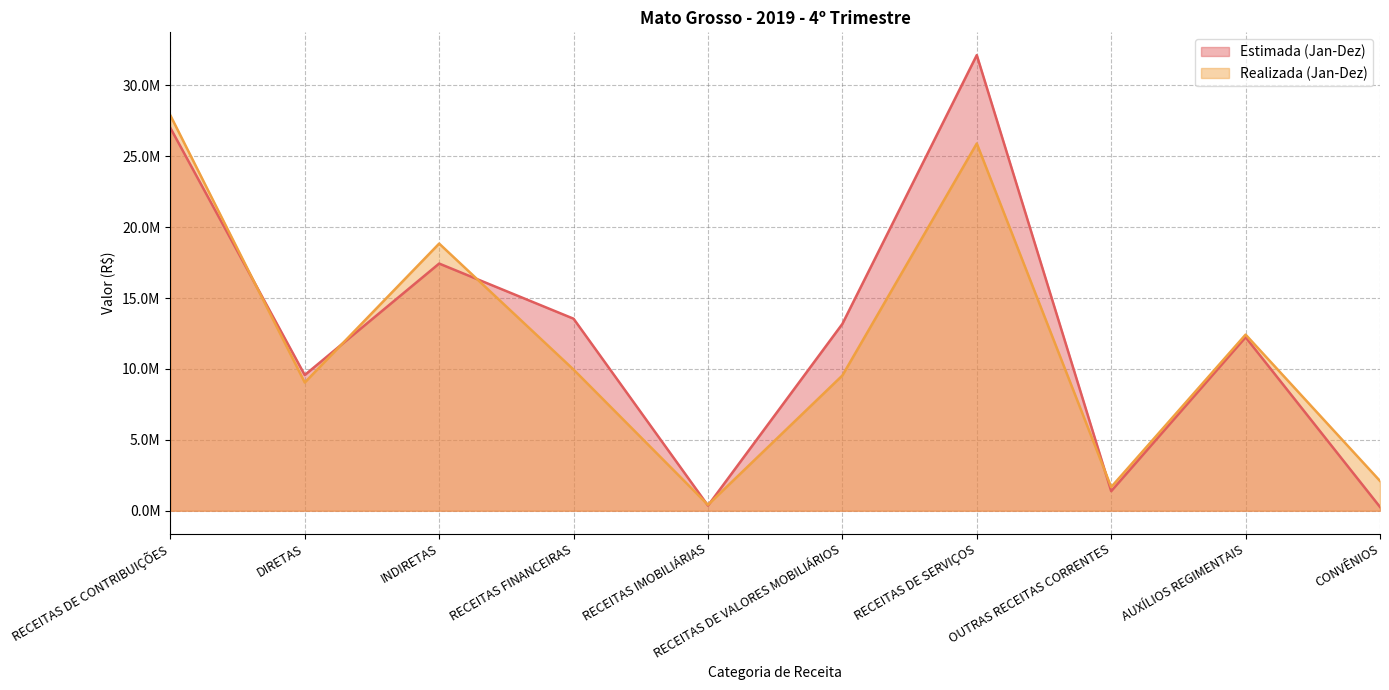

After their last crossing, which series has the higher values: Realizada (Jan-Dez) or Estimada (Jan-Dez)?

Realizada (Jan-Dez)